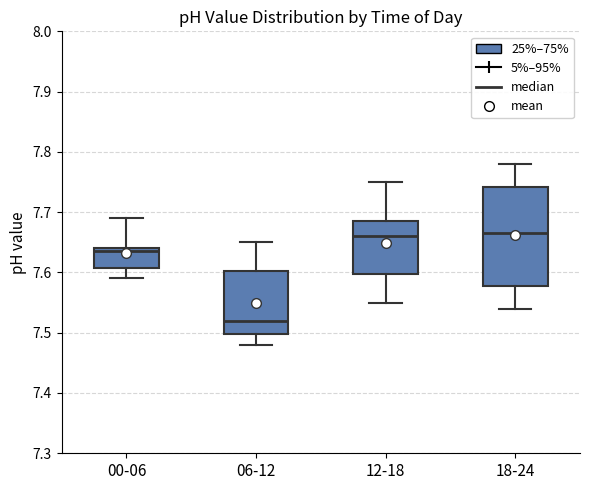

Where does the median line of the box for 12-18 sit on the y-axis? The values are not printed on the chart, so give them approximately, as read against the axis.

7.66